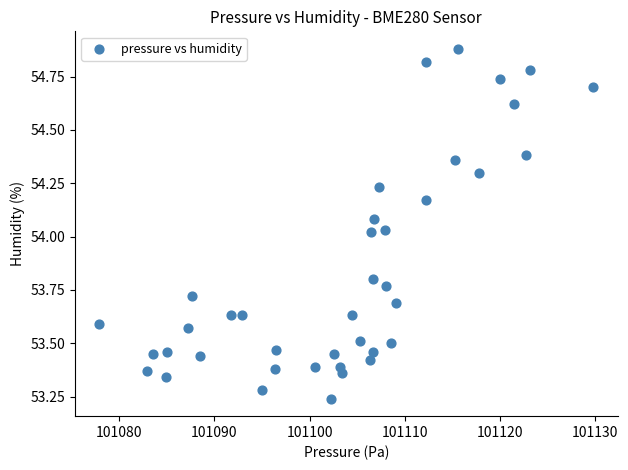

What is the range of X values (max minus min)?

51.9